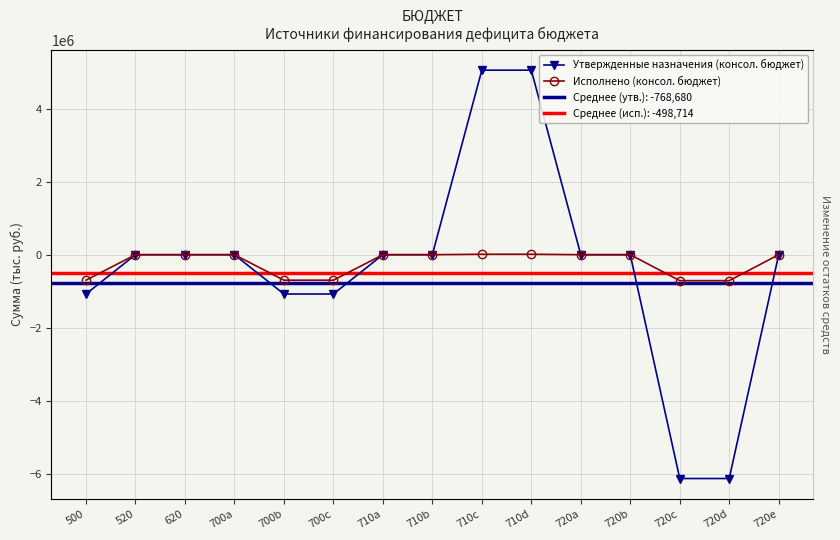

True or false: Исполнено (консол. бюджет) has a value of -698200 at 700b.

True